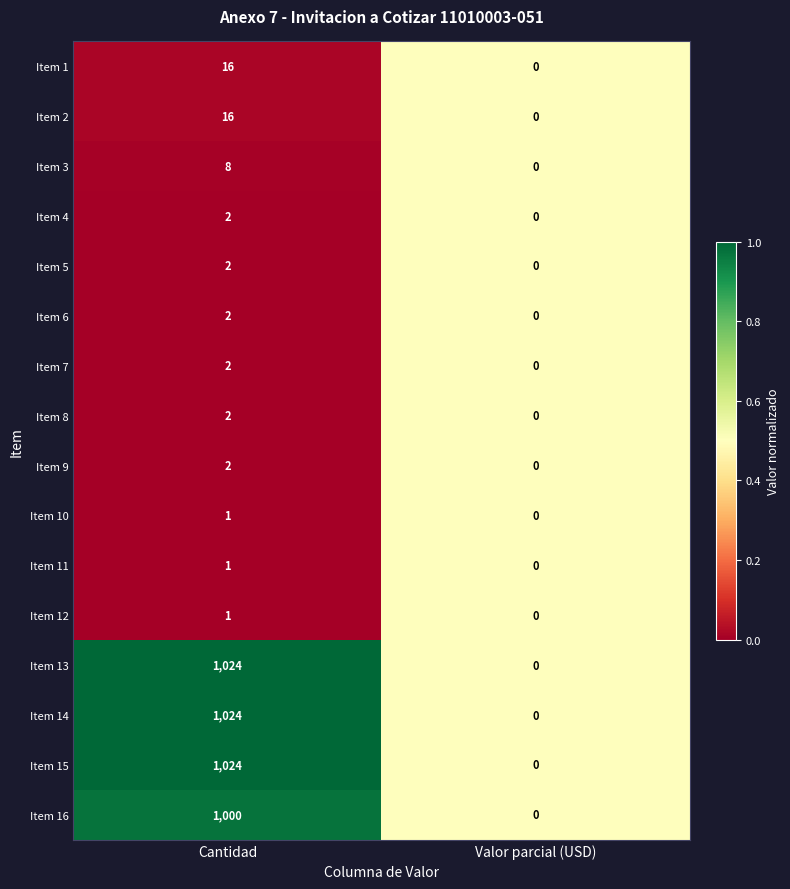

What is the total value across all series at Cantidad?

4127